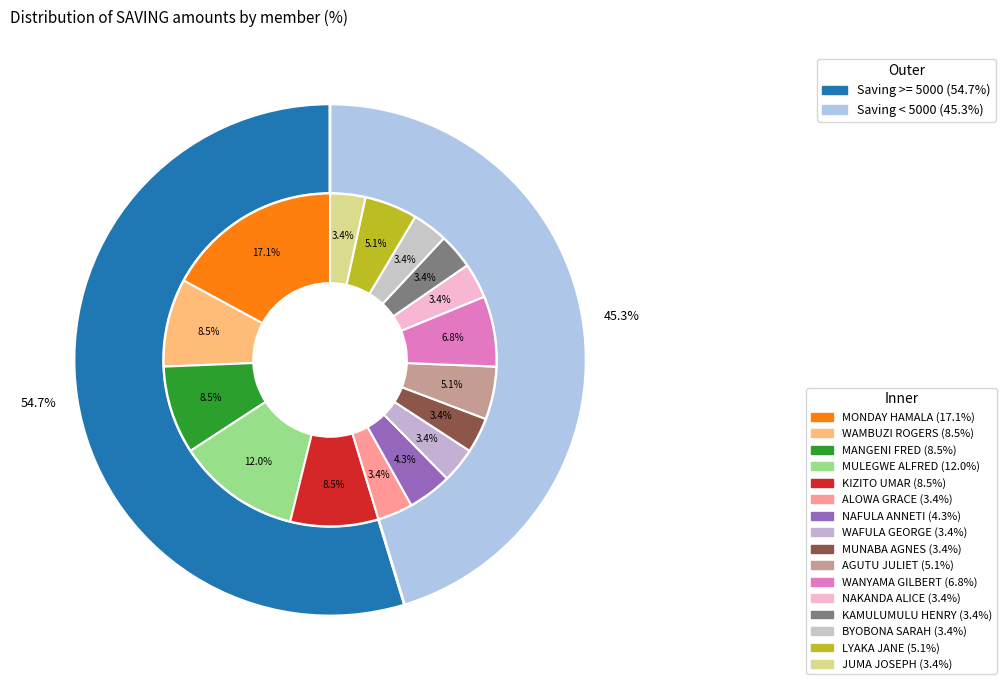

To the nearest percent, what is the difference between the JUMA JOSEPH and WAMBUZI ROGERS slice percentages?

5%